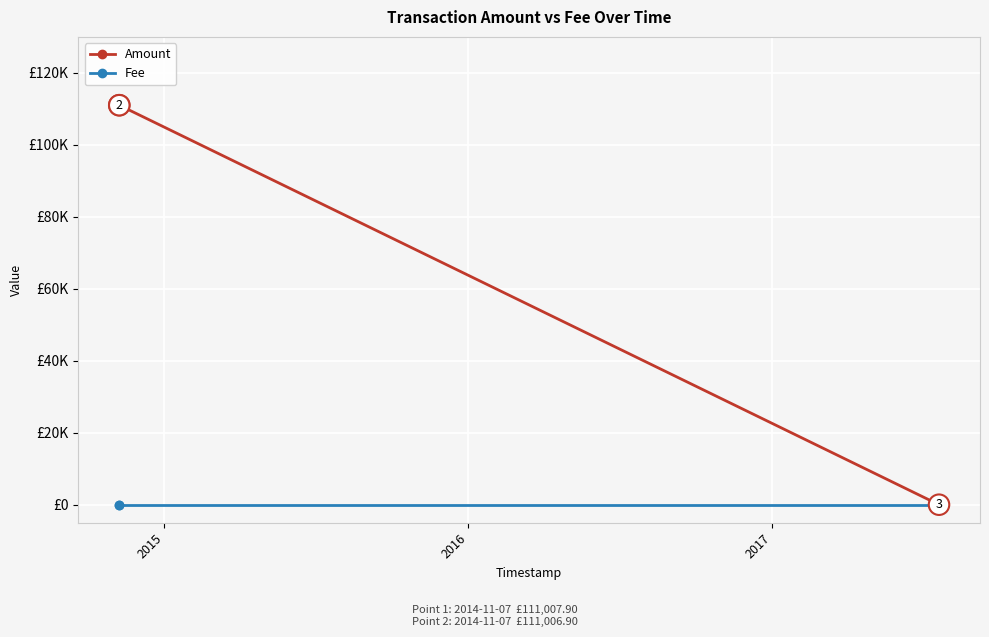

Does the chart have visible grid lines?

Yes